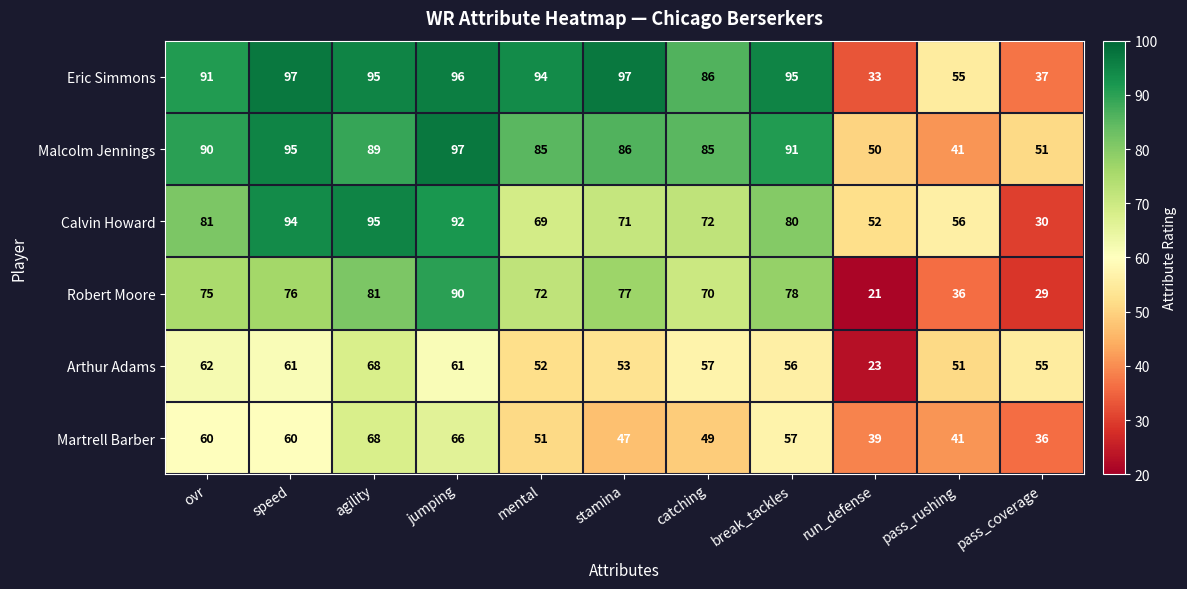

Count the number of data series in this chart.

6